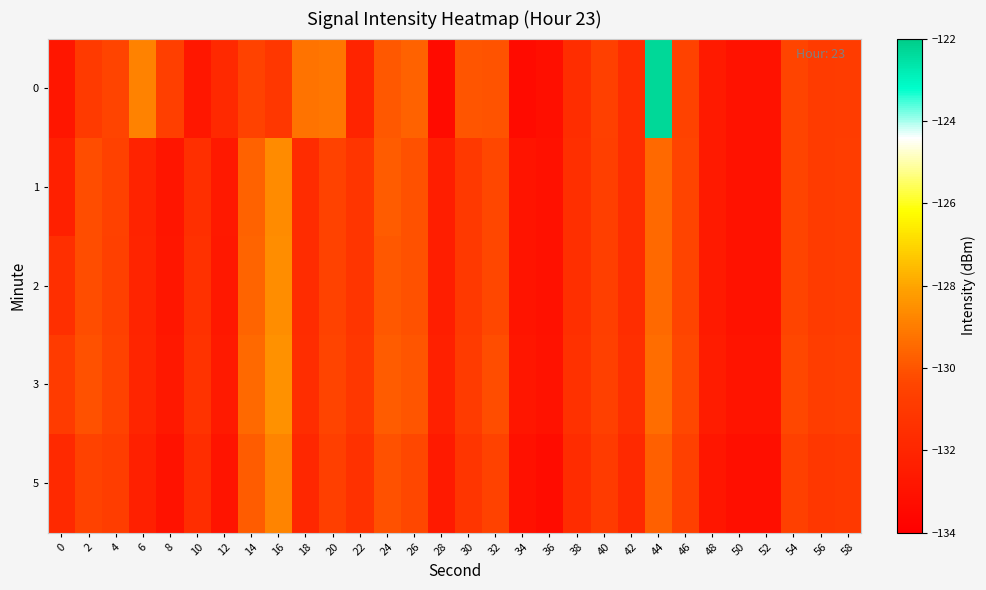

Which has a higher value, 32 or 38?

32